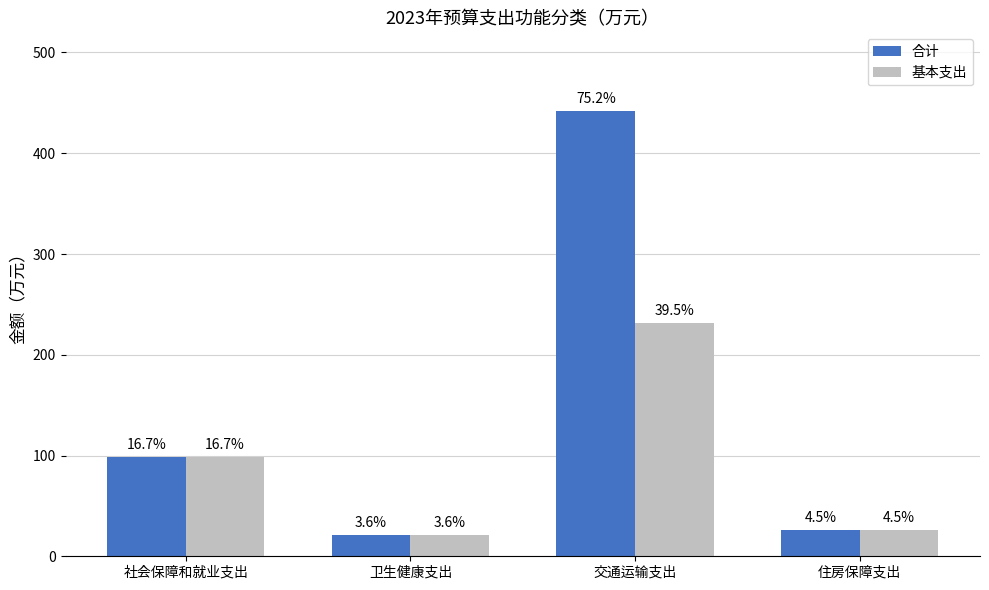

Reading left to right, list all the values displayed in this chart.

合计: 98.2	21.2	442.1	26.2
基本支出: 98.2	21.2	232.0	26.2